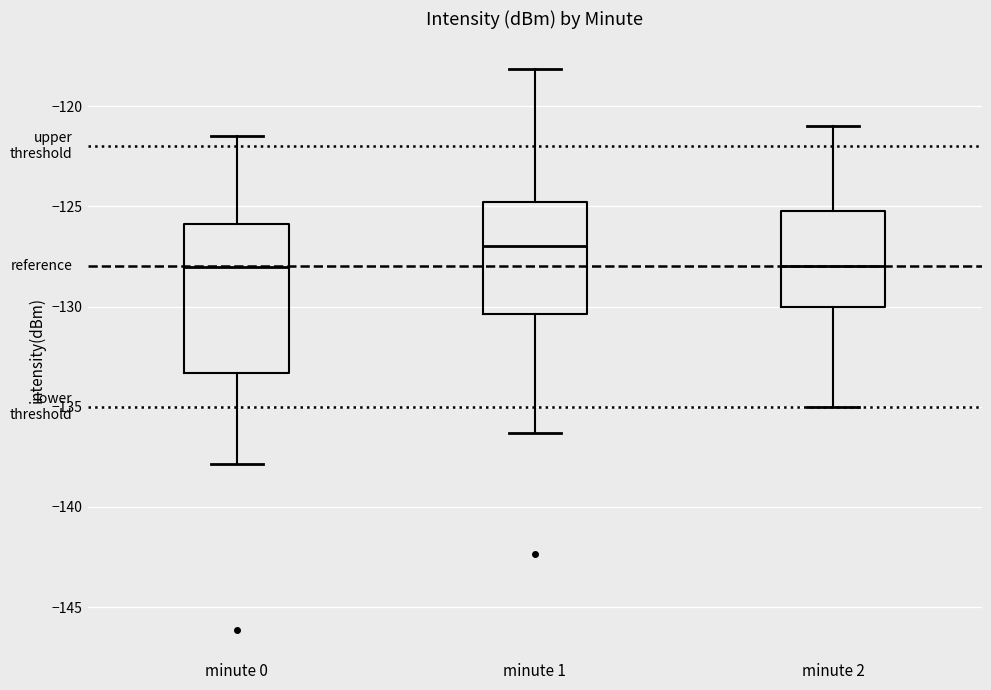

Reading left to right, read every box against the y-axis: the position of its median line, the range the box covers, and the ends of its whiskers. The values are not printed on the chart, so give them approximately, as read against the axis.

minute 0: median -128.0, box -133.5 to -126.0, whiskers -138.0 to -121.5
minute 1: median -127.0, box -130.5 to -125.0, whiskers -136.5 to -118.0
minute 2: median -128.0, box -130.0 to -125.0, whiskers -135.0 to -121.0